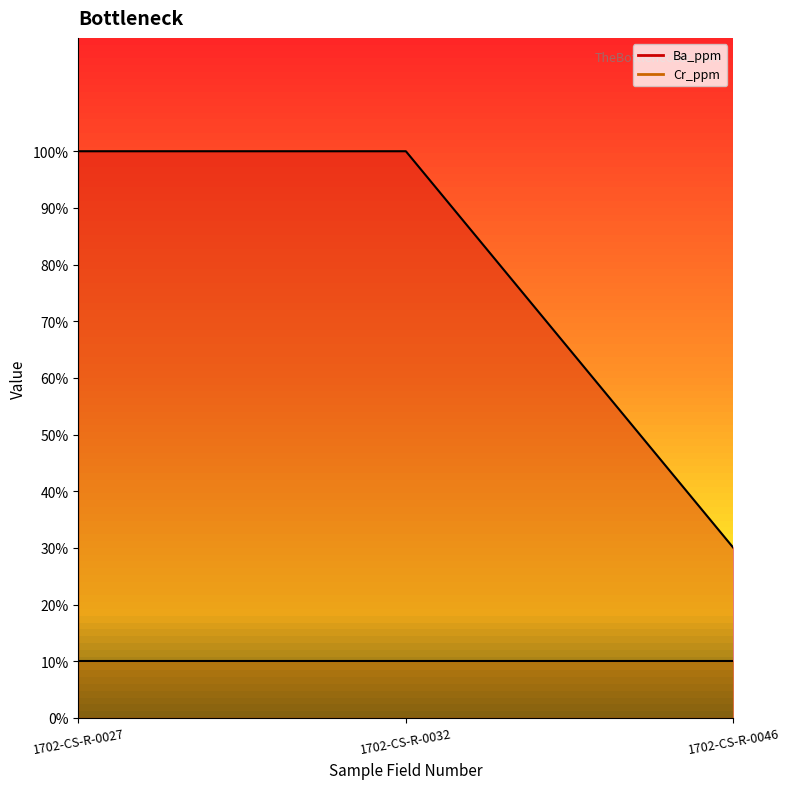

What is the value of the 3rd point from the left?

30